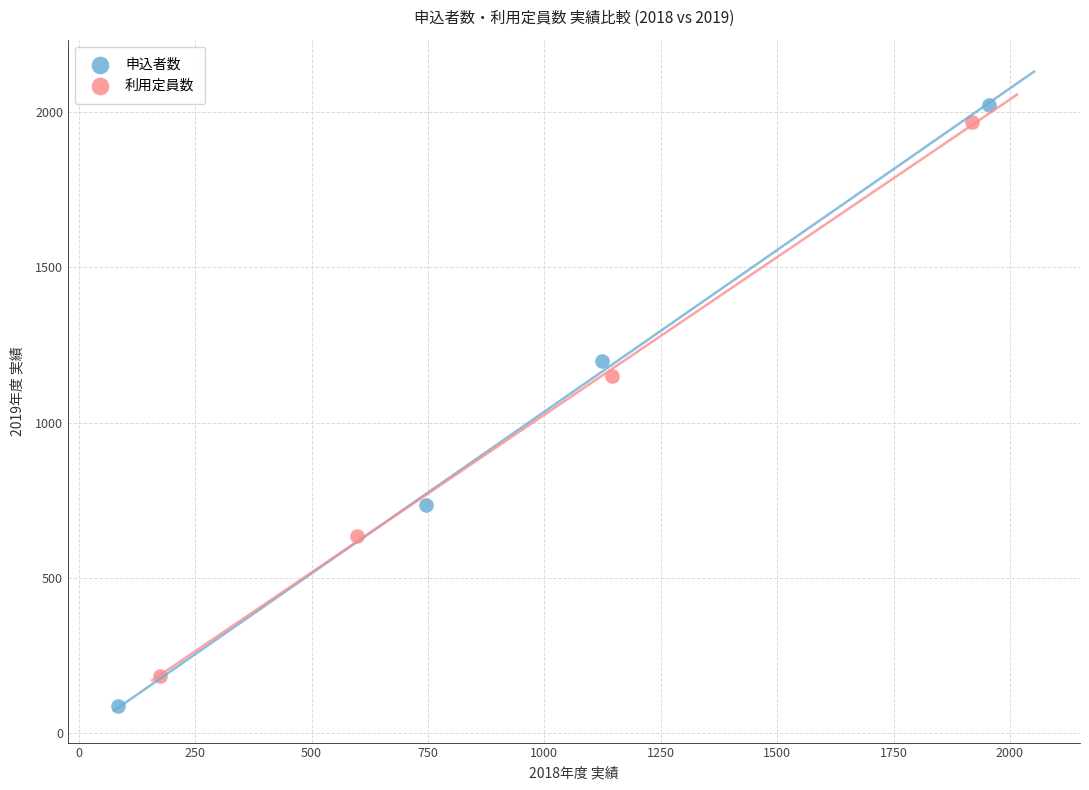

Which series reaches the minimum Y coordinate?

申込者数